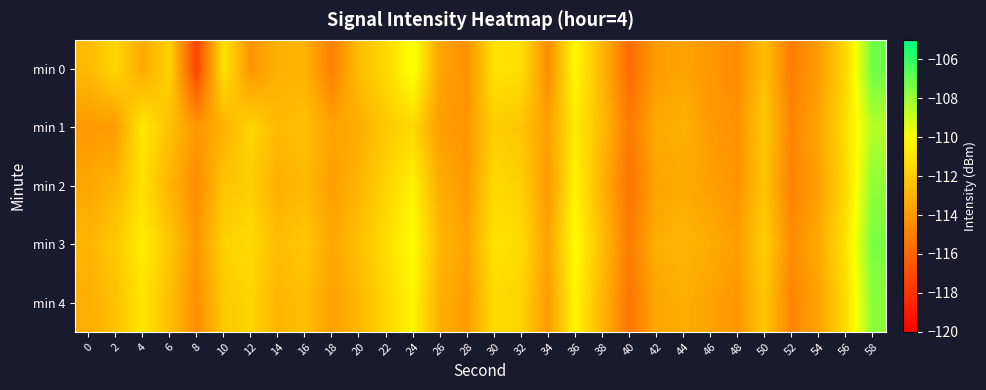

Between 14 and 40, which series saw the biggest shift?

min 0